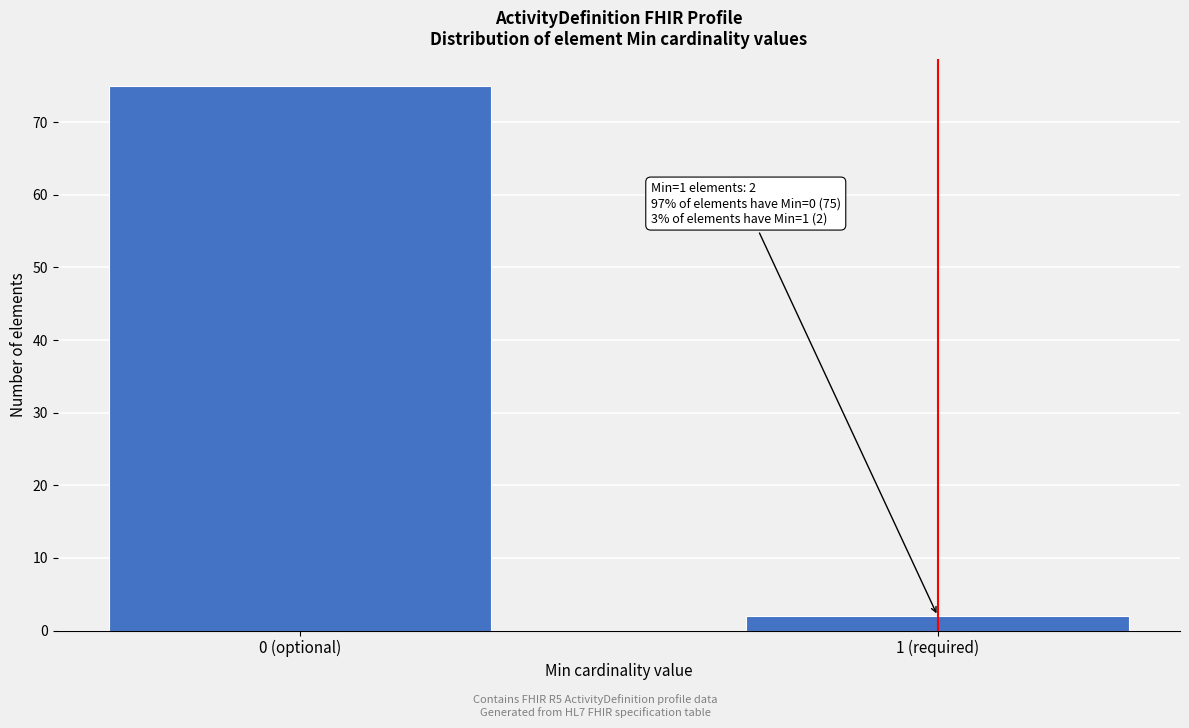

Reading left to right, extract all data points from this chart.

0 (optional)=75	1 (required)=2